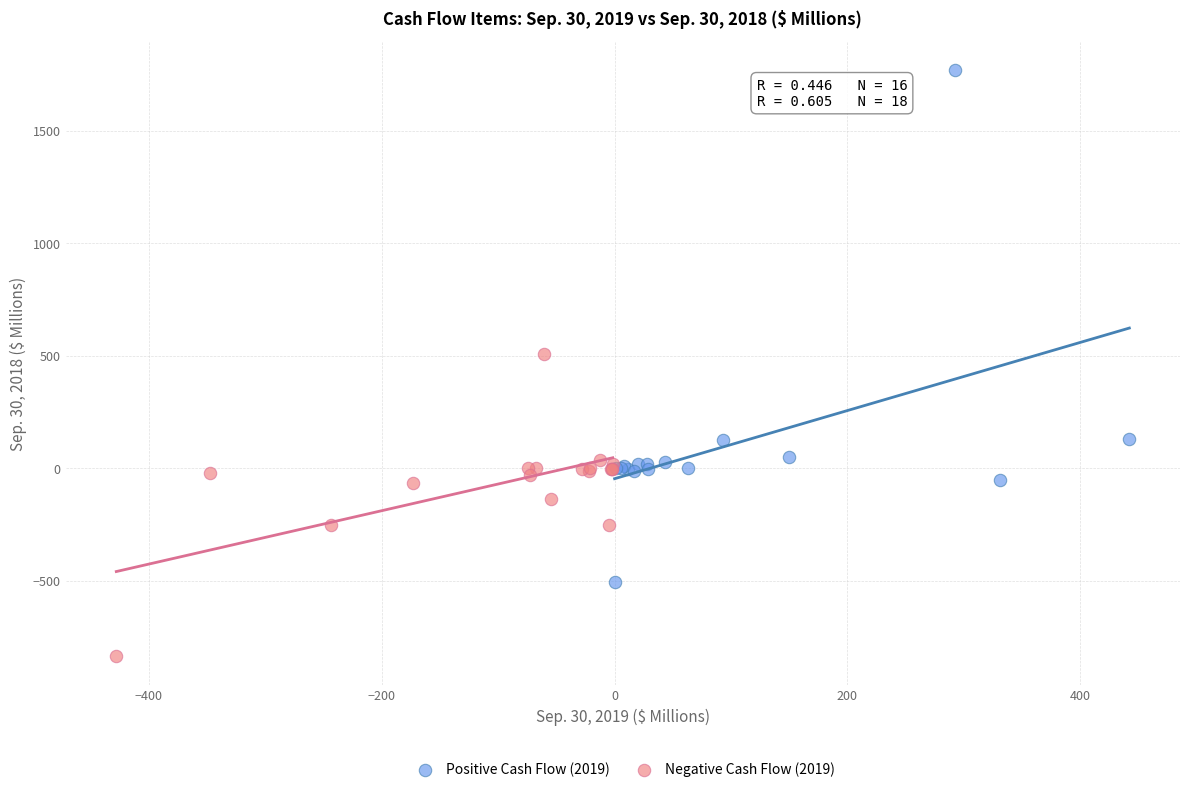

Which series contains the lowest Y value?

Negative Cash Flow (2019)